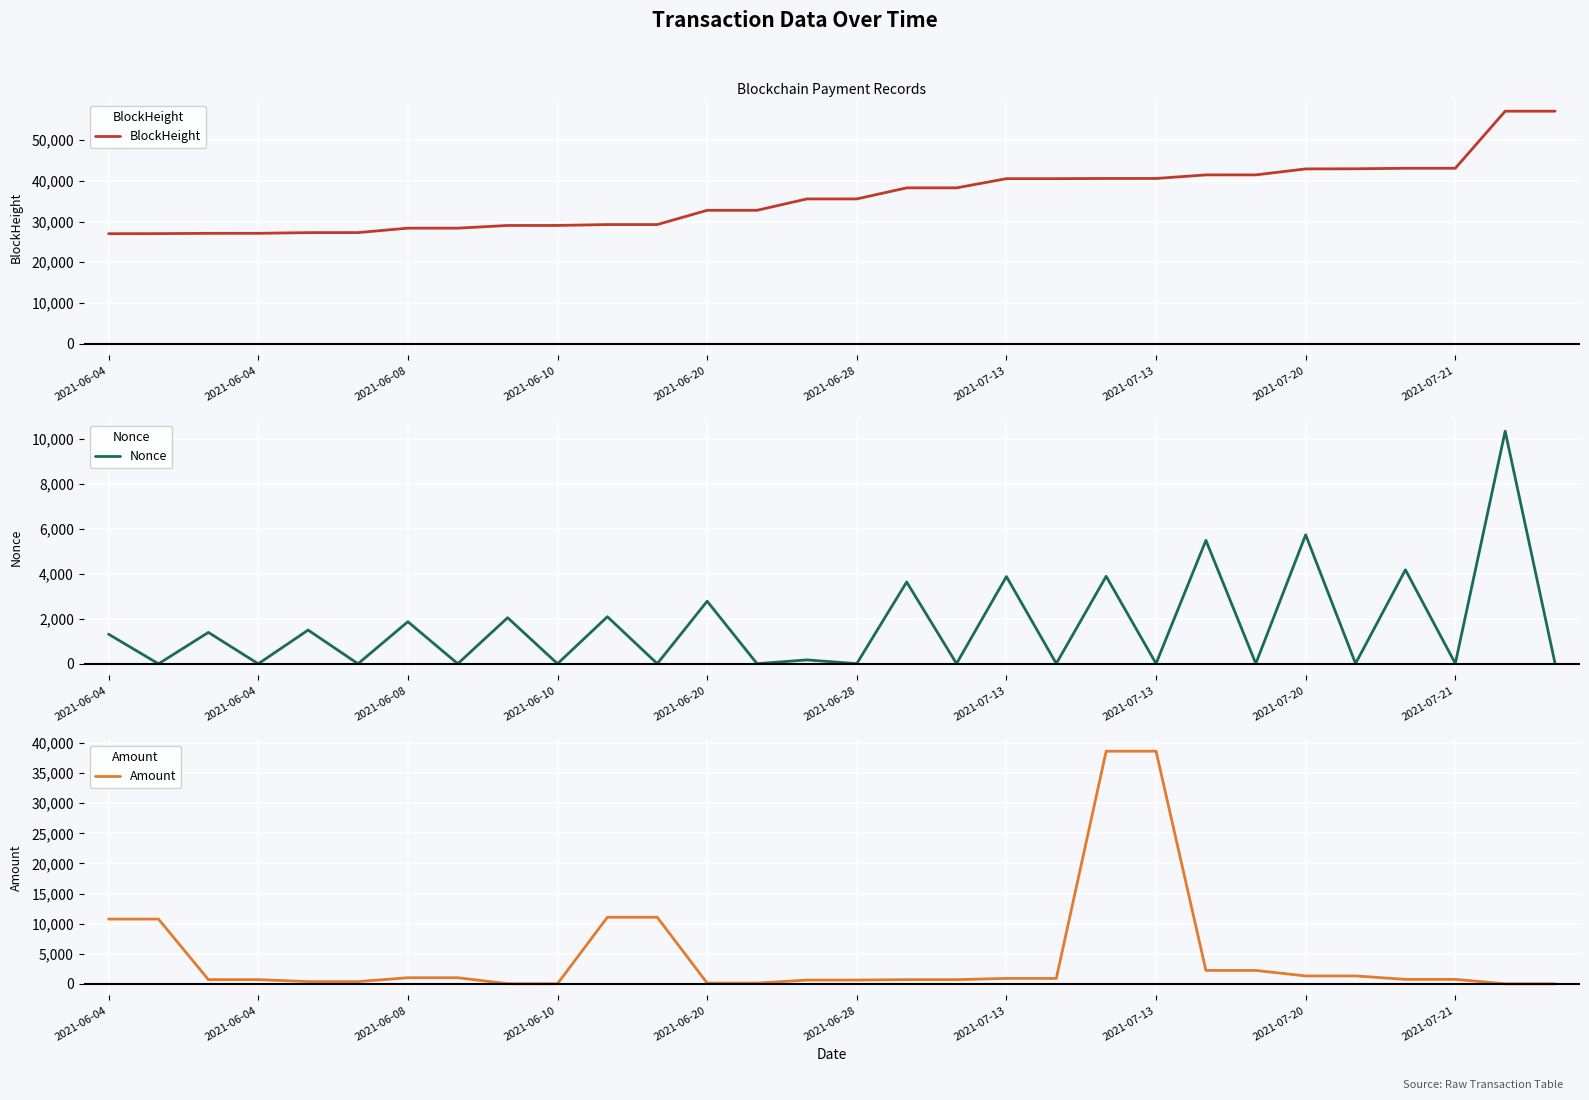

Rank the series at 2021-07-13 from highest to lowest value.

BlockHeight, Nonce, Amount